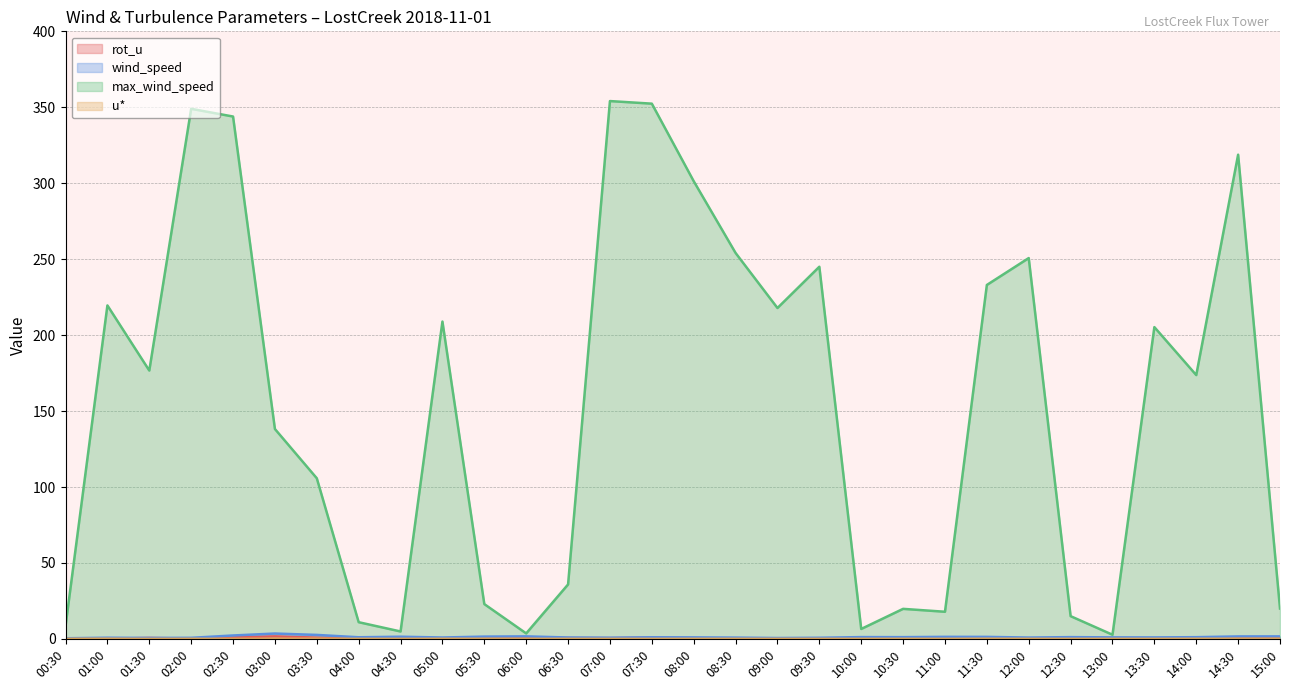

At 14:30, list the series in order from smallest to largest.

u*, rot_u, wind_speed, max_wind_speed